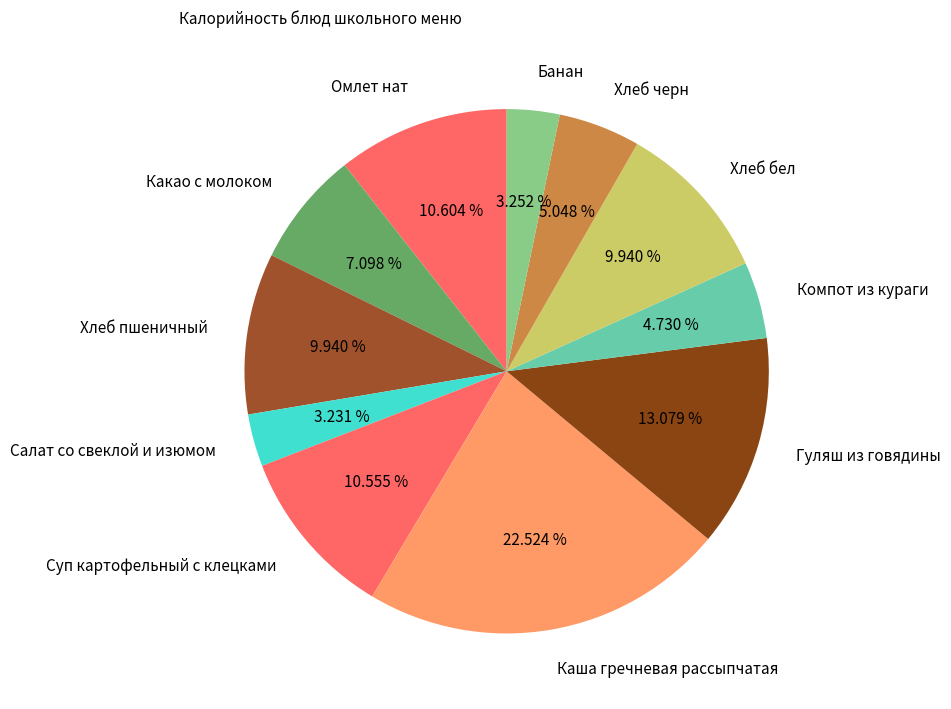

How many segments does this pie chart have?

11